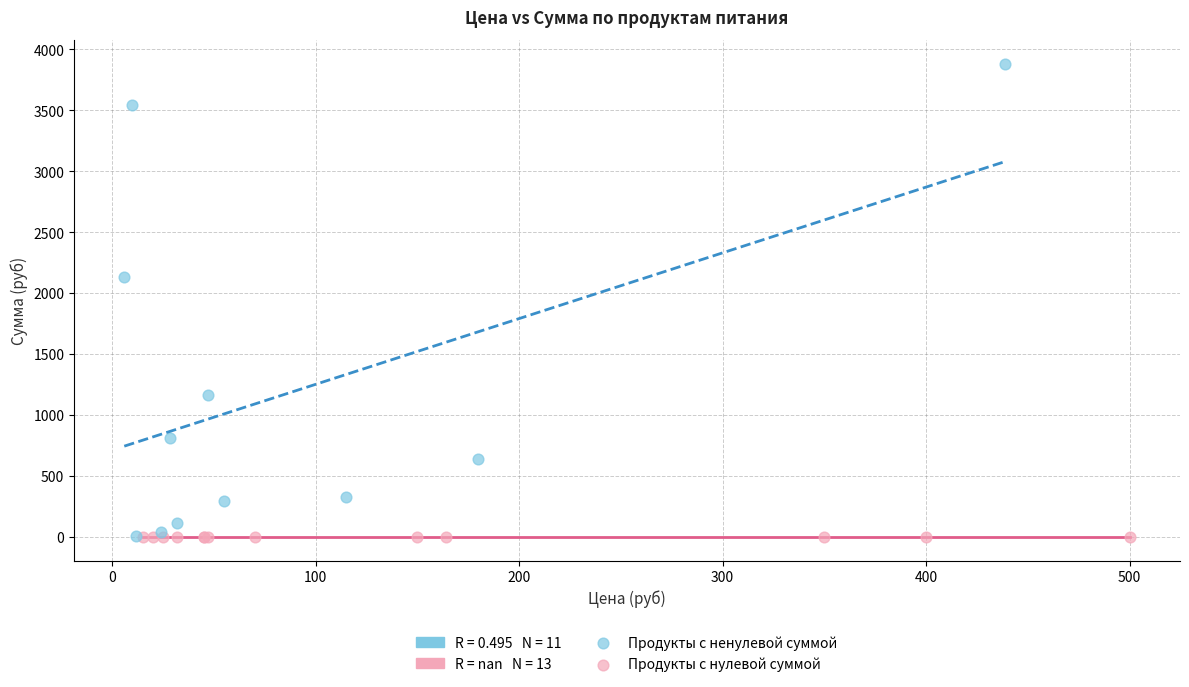

Which series contains the highest Y value?

Продукты с ненулевой суммой